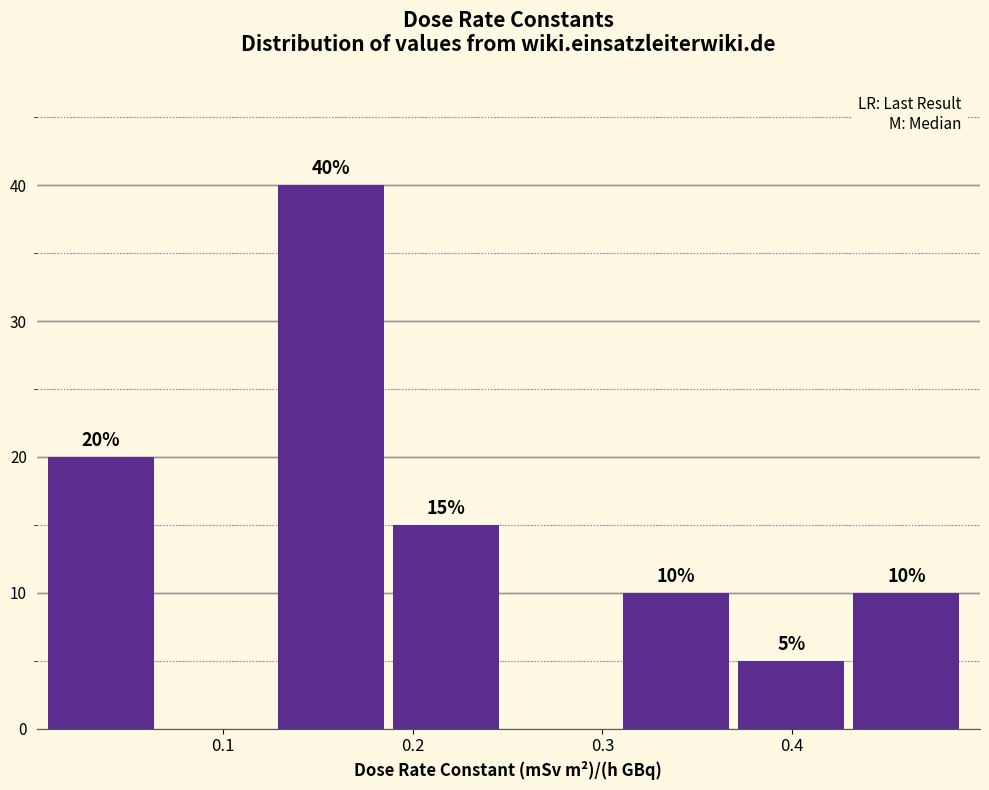

Over which range of the x-axis is the bar tallest?

0.13 to 0.19